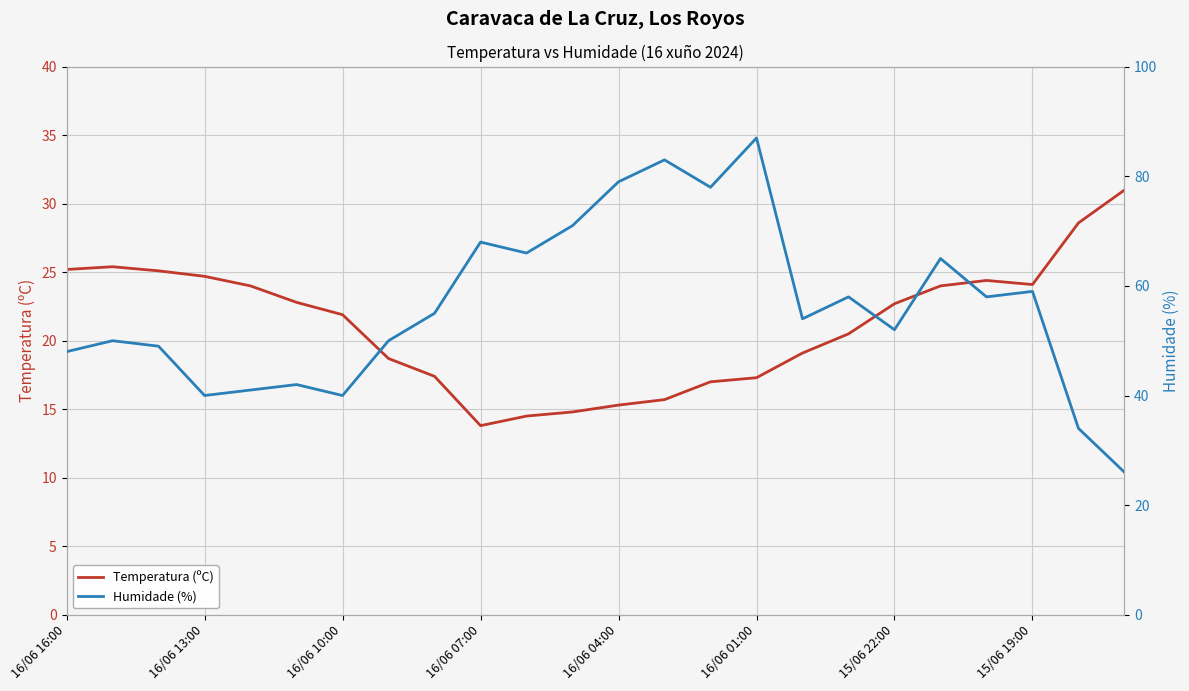

How many series are shown in this chart?

2